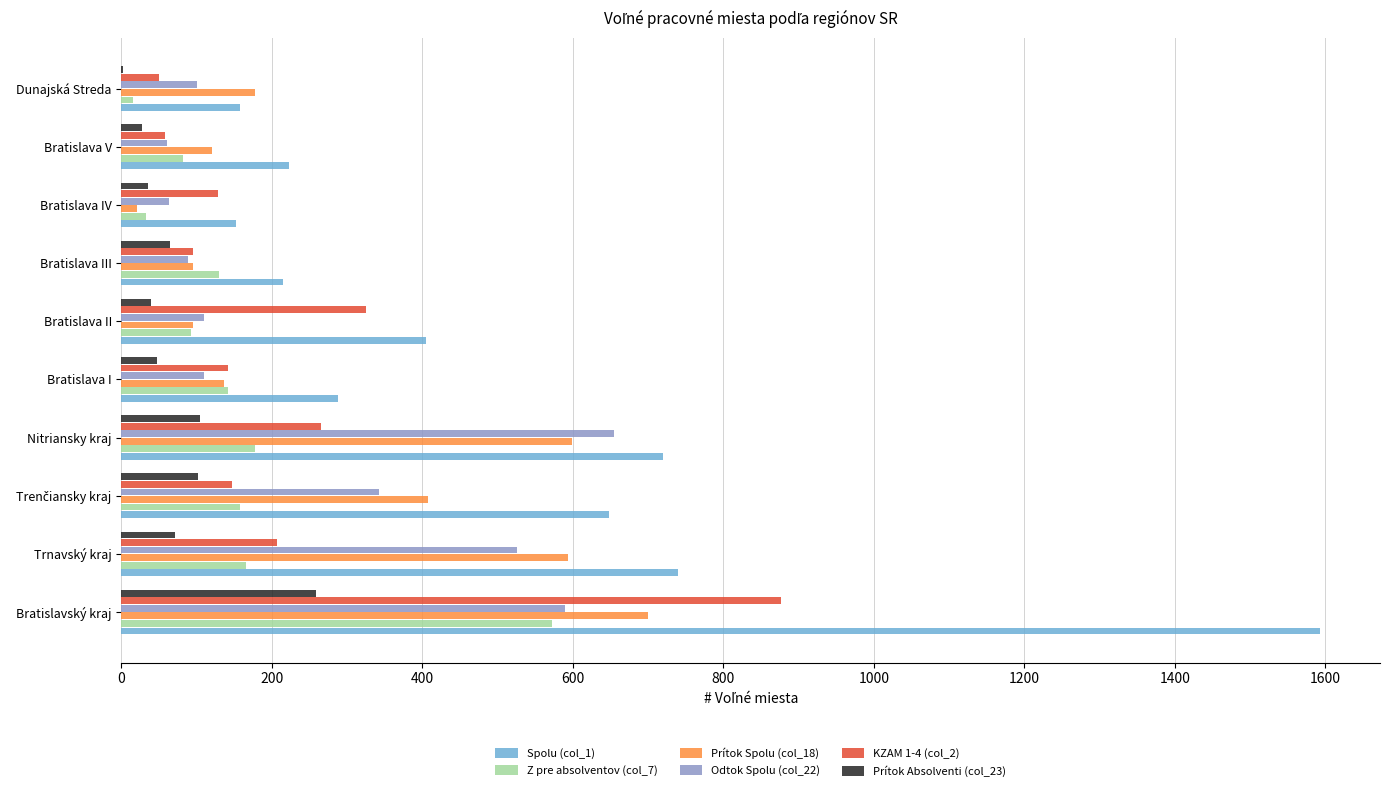

The Z pre absolventov (col_7) series shows 905 at Bratislavský kraj. True or false?

False